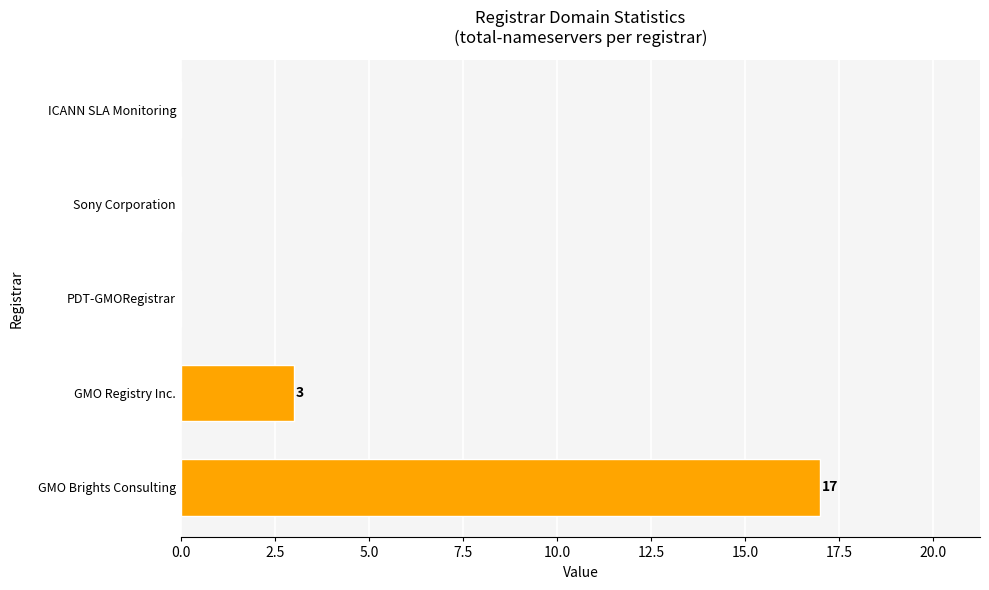

What is the change in value from GMO Brights Consulting to ICANN SLA Monitoring?

-17